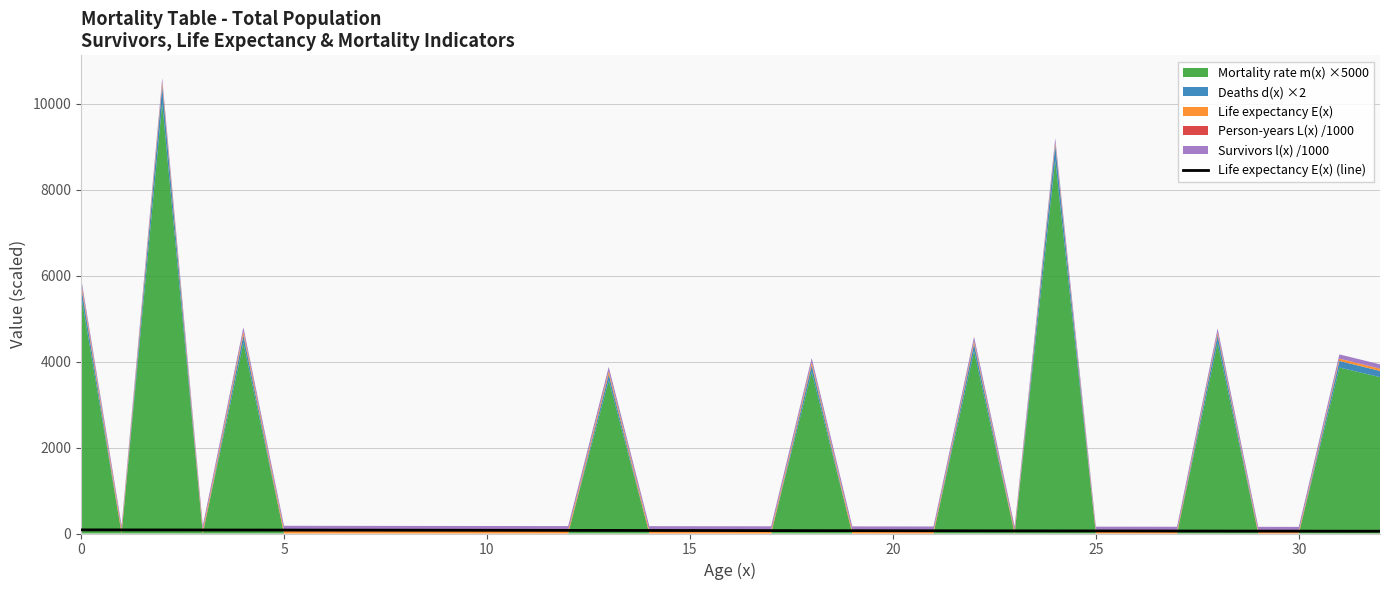

How many lines are shown in the chart?

1